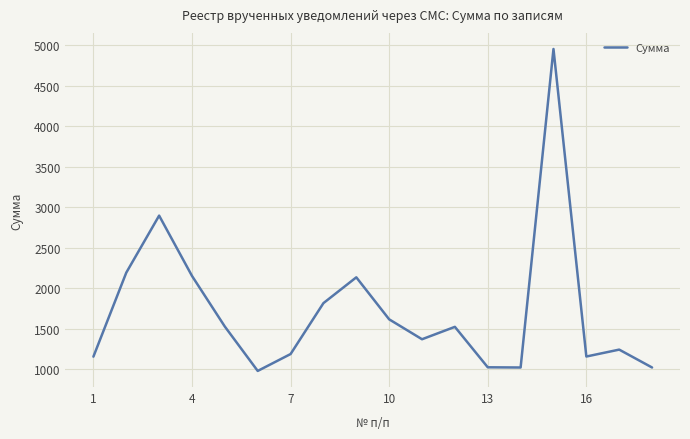

What is the maximum value shown in the chart?

4952.1